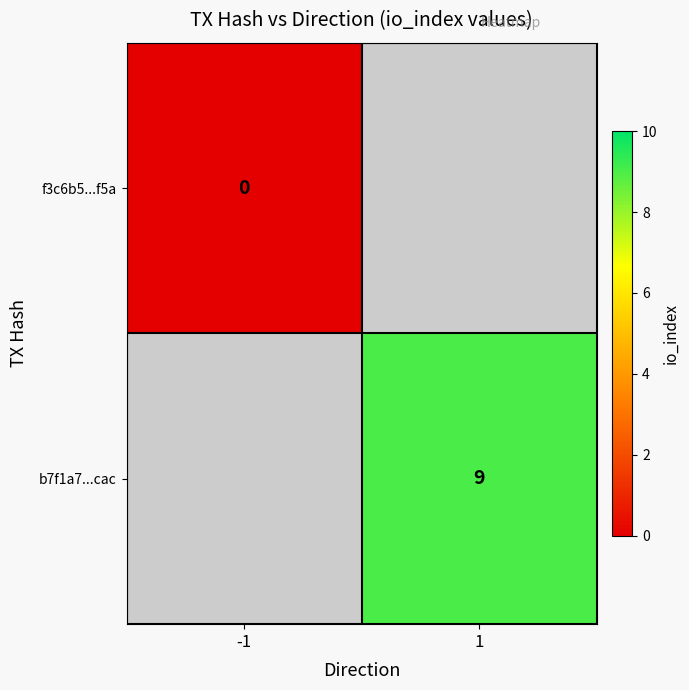

Is the value of b7f1a7...cac at 1 greater than the value of f3c6b5...f5a at -1?

Yes